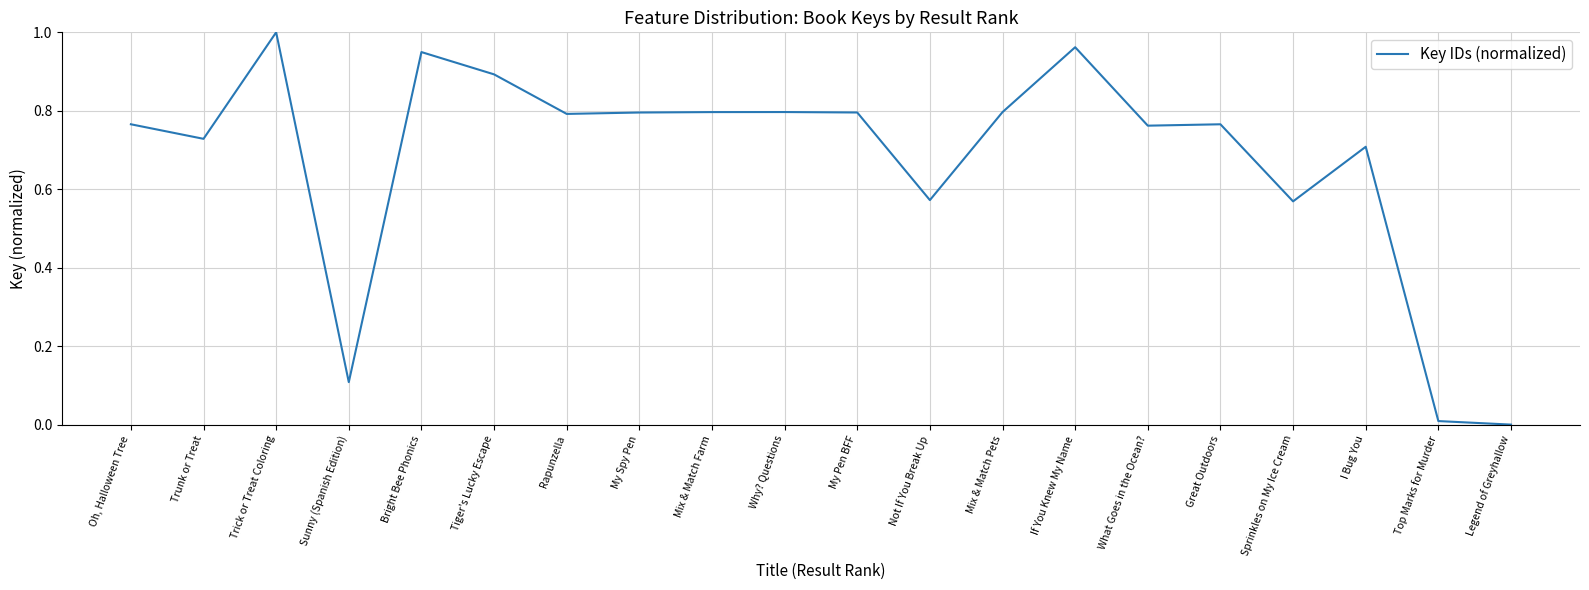

How many lines are shown in the chart?

1